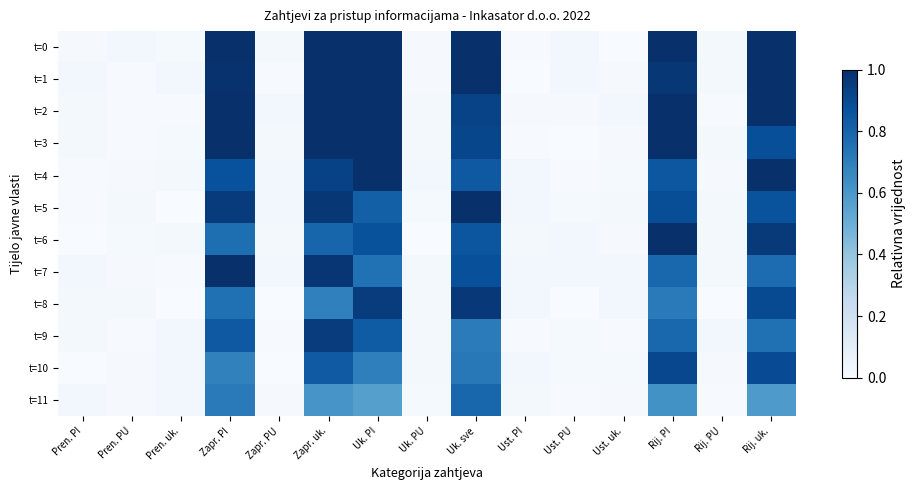

What is the total value across all series at Rij. PI?

10.5